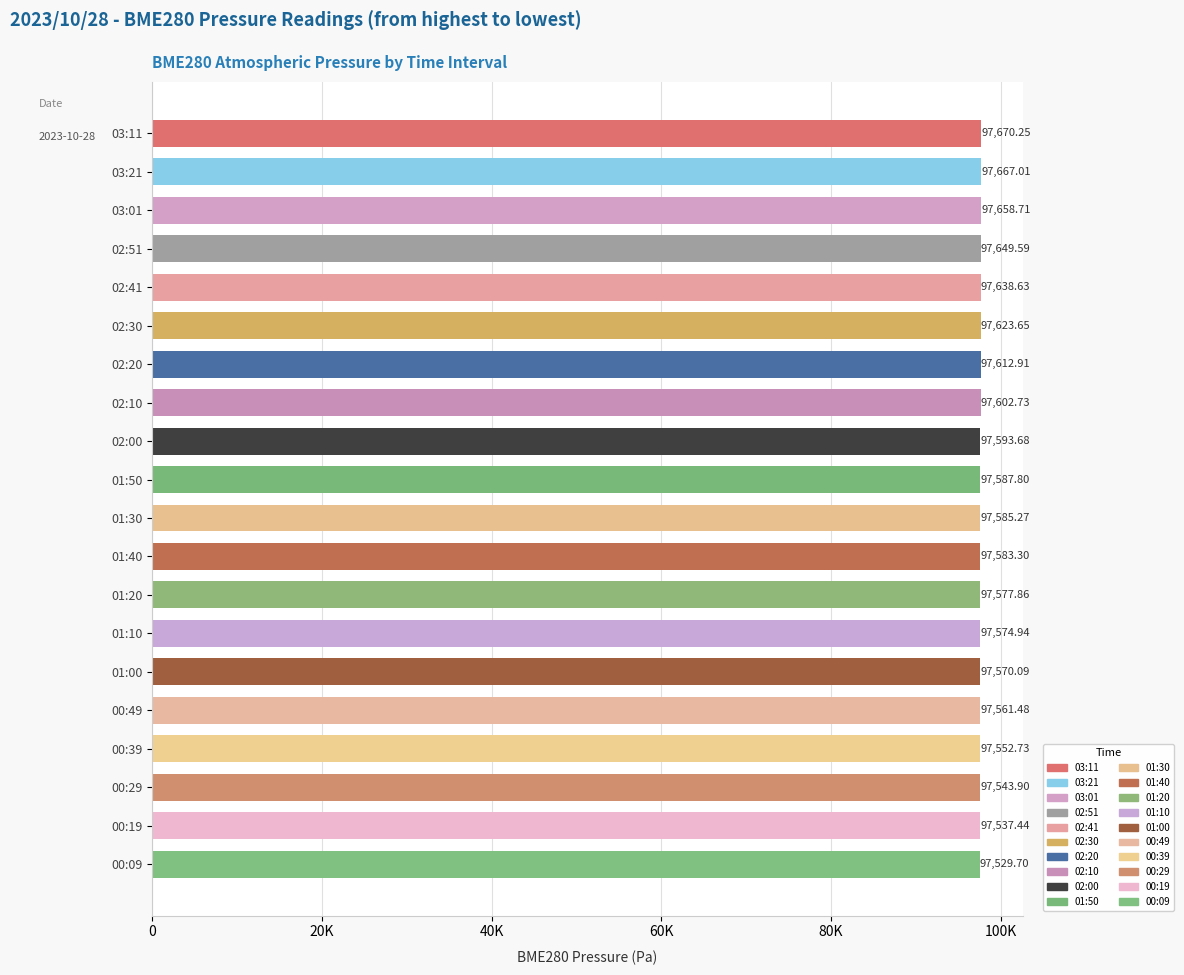

Is it true that the value at 01:00 is 97570.1?

True